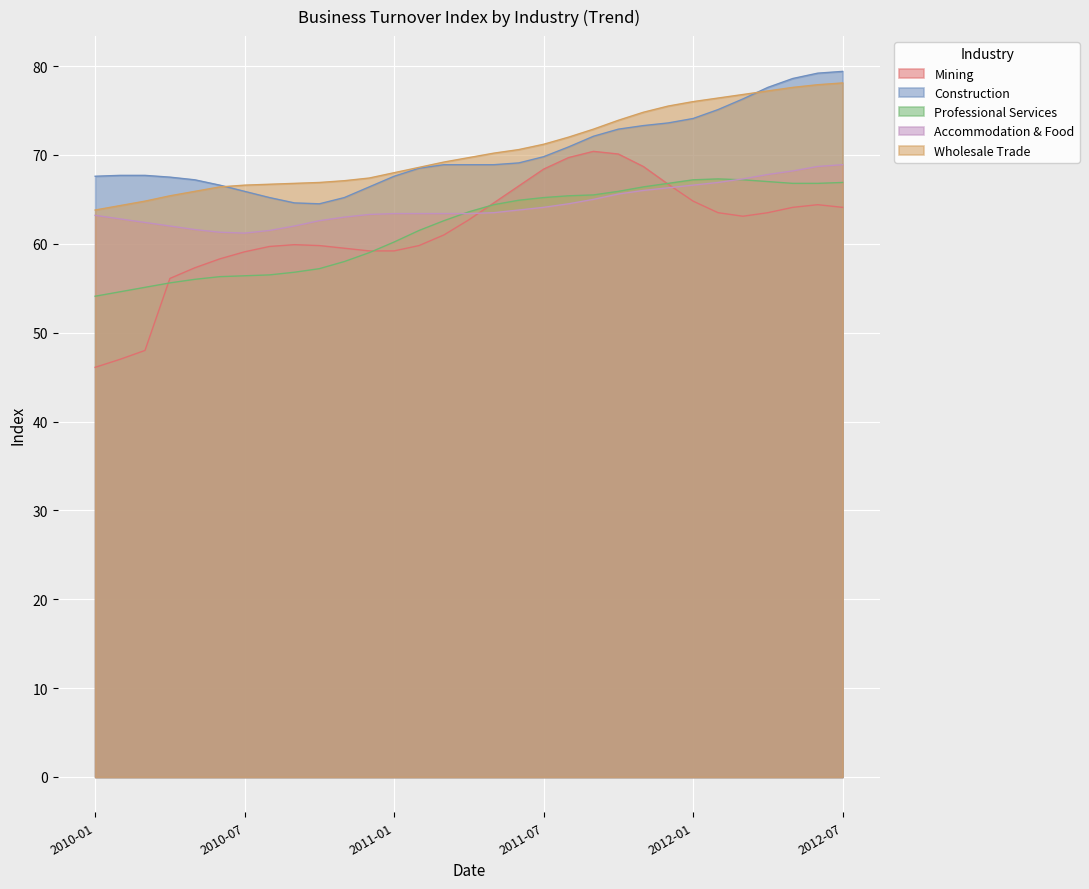

How many times do Professional Services and Mining cross each other?

4